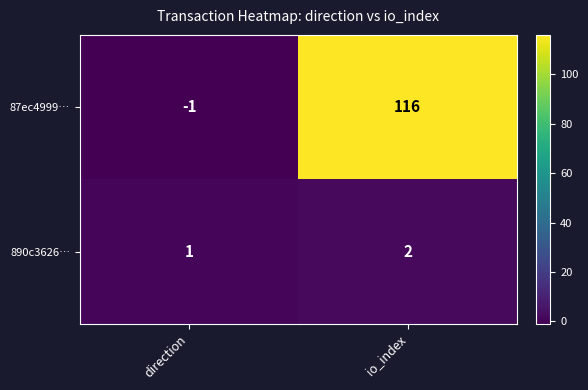

Reading right to left, what are all the values shown in this chart?

87ec4999…: 116	-1
890c3626…: 2	1